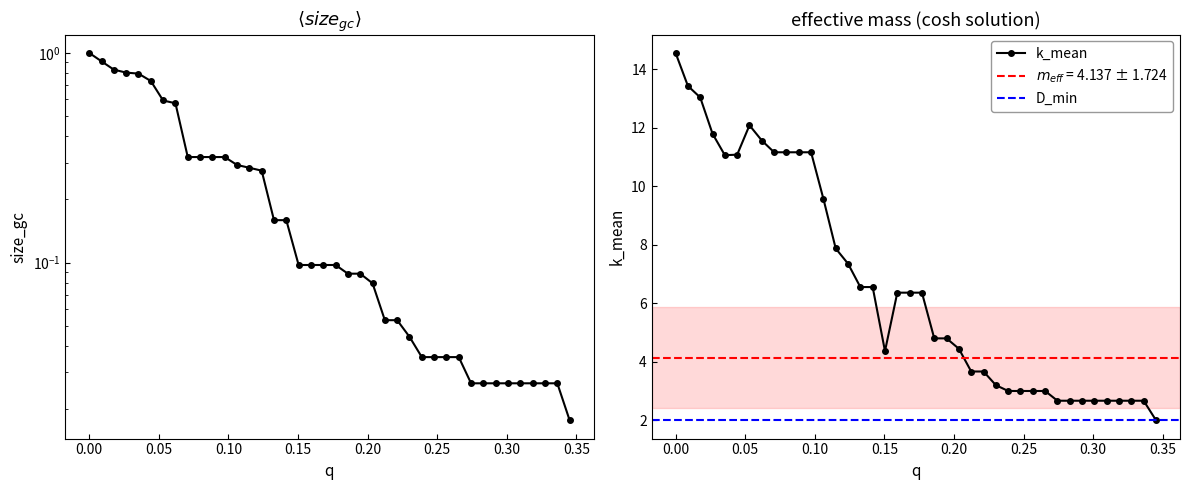

What is the lowest value of the k_mean series?

2.0